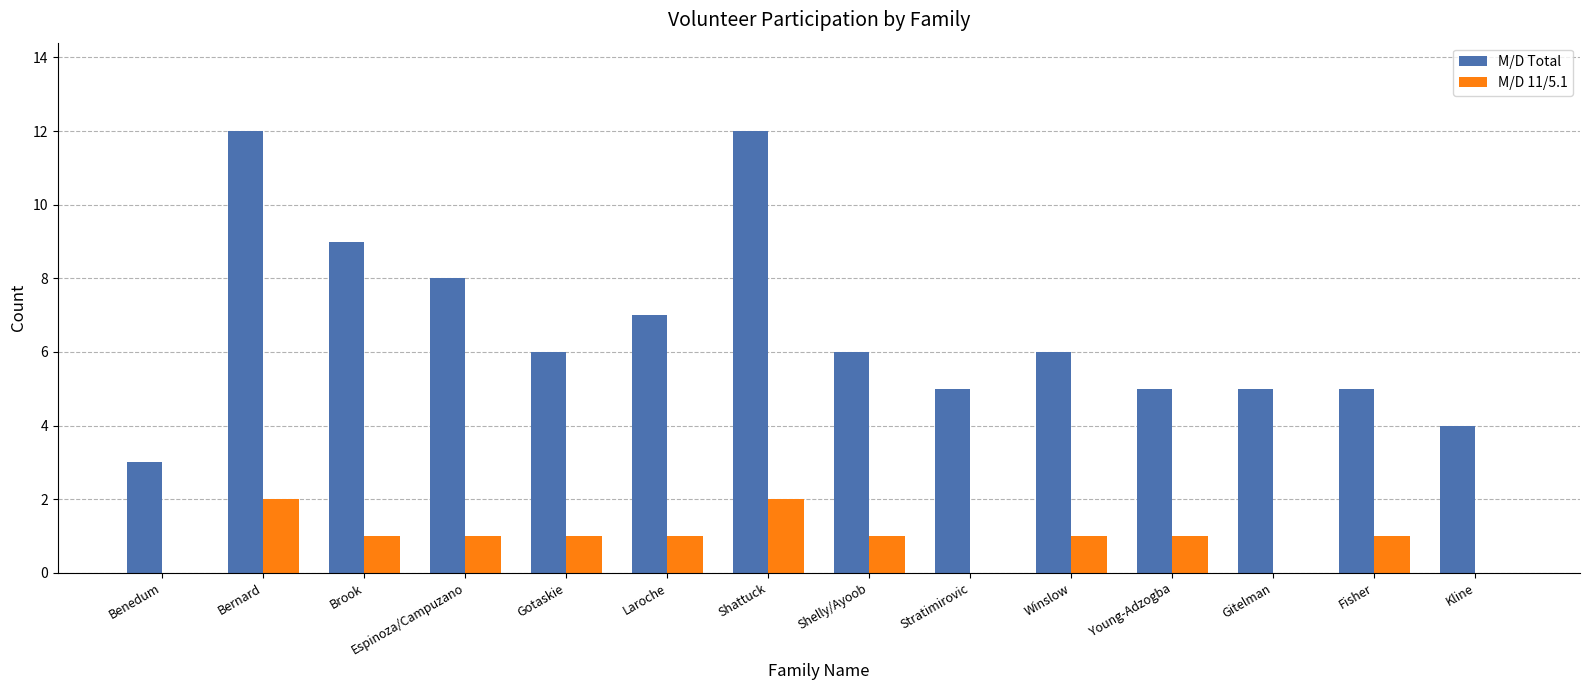

How many distinct data groups are displayed?

2